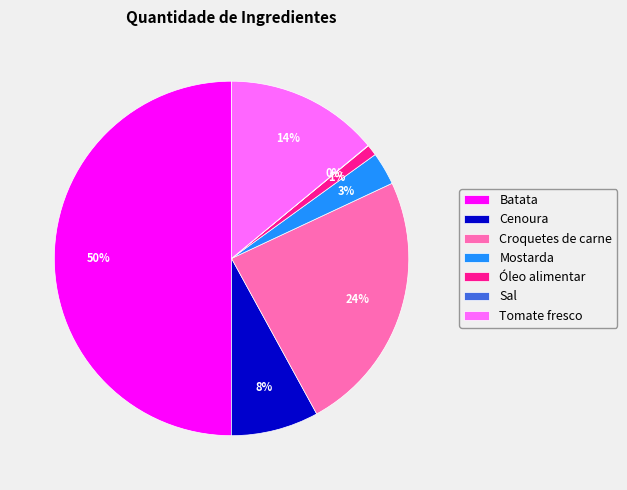

Which slice is the largest?

Batata